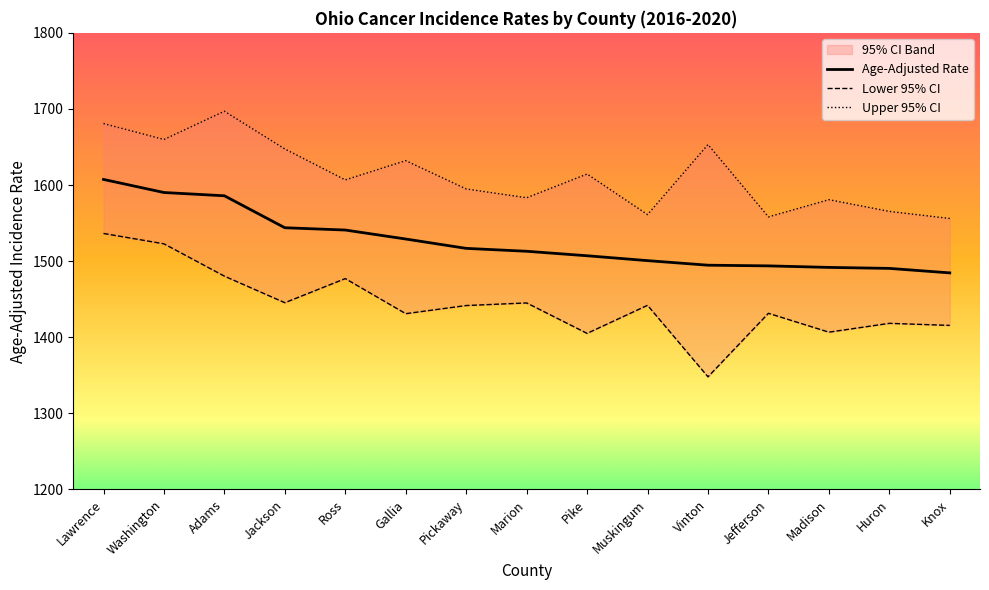

True or false: Lower 95% CI and Age-Adjusted Rate cross at least once.

False